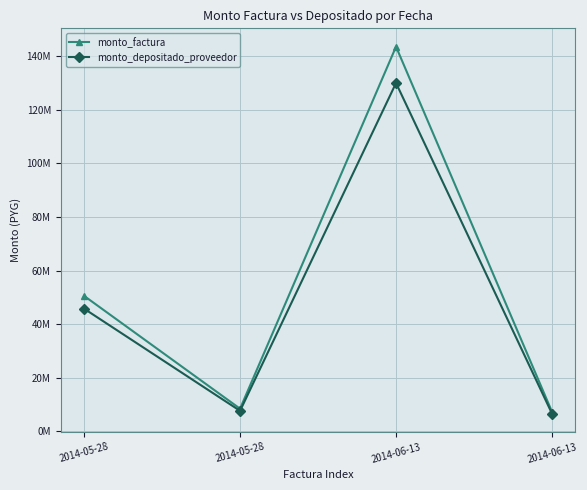

Is this an area chart (filled region under the line)?

No